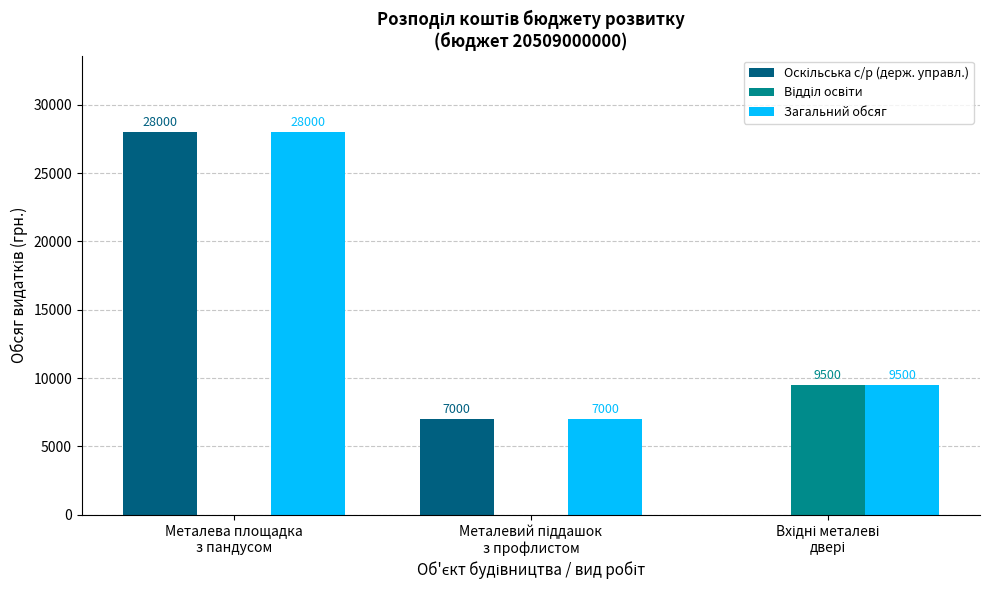

What is the greatest value displayed?

28000